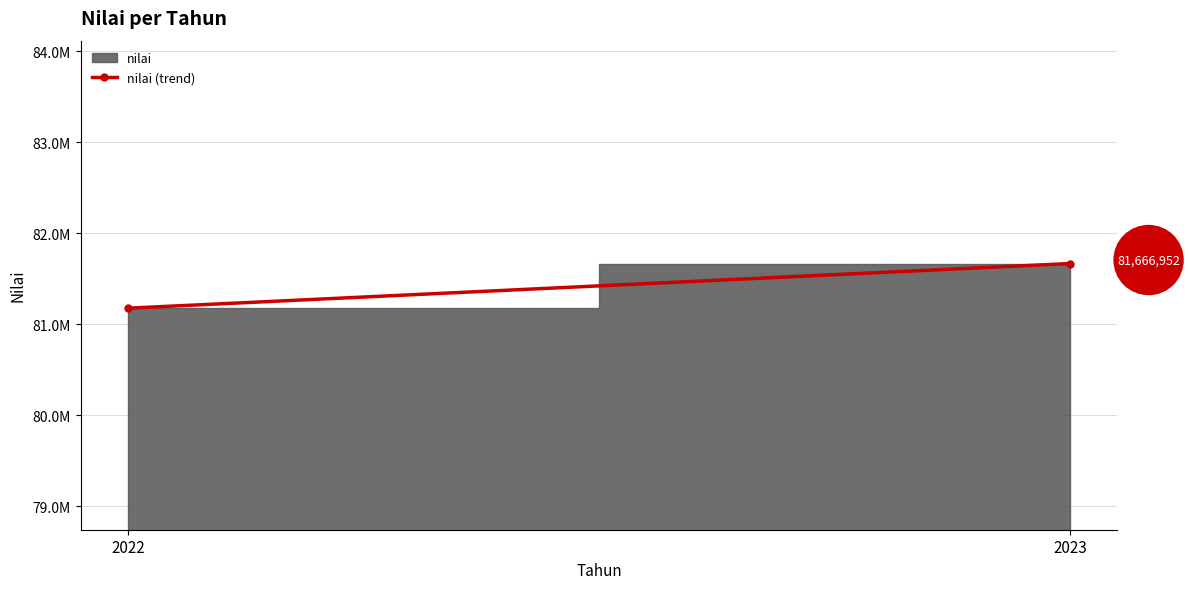

Reading left to right, transcribe all the data shown in this chart.

81175638	81666952